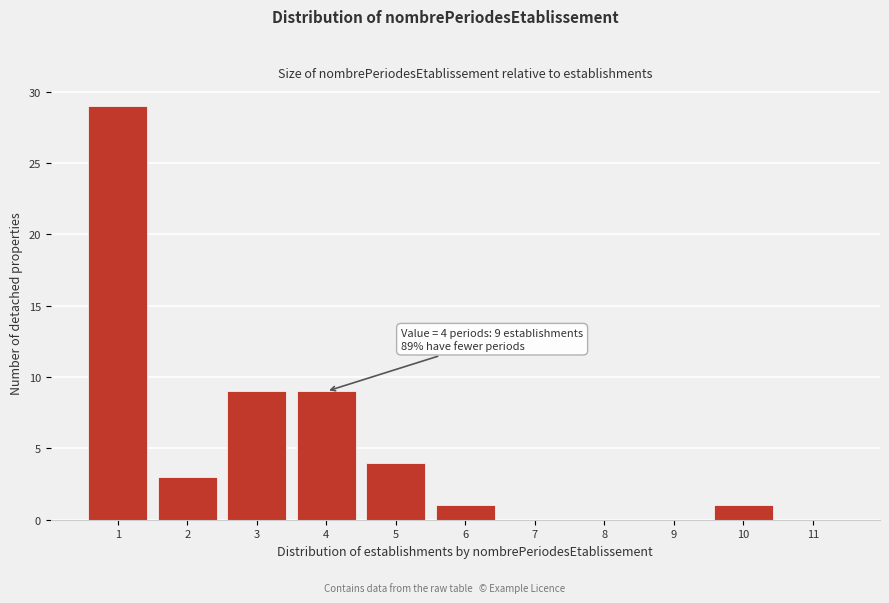

Reading left to right, transcribe all the data shown in this chart.

1=29	2=3	3=9	4=9	5=4	6=1	7=0	8=0	9=0	10=1	11=0